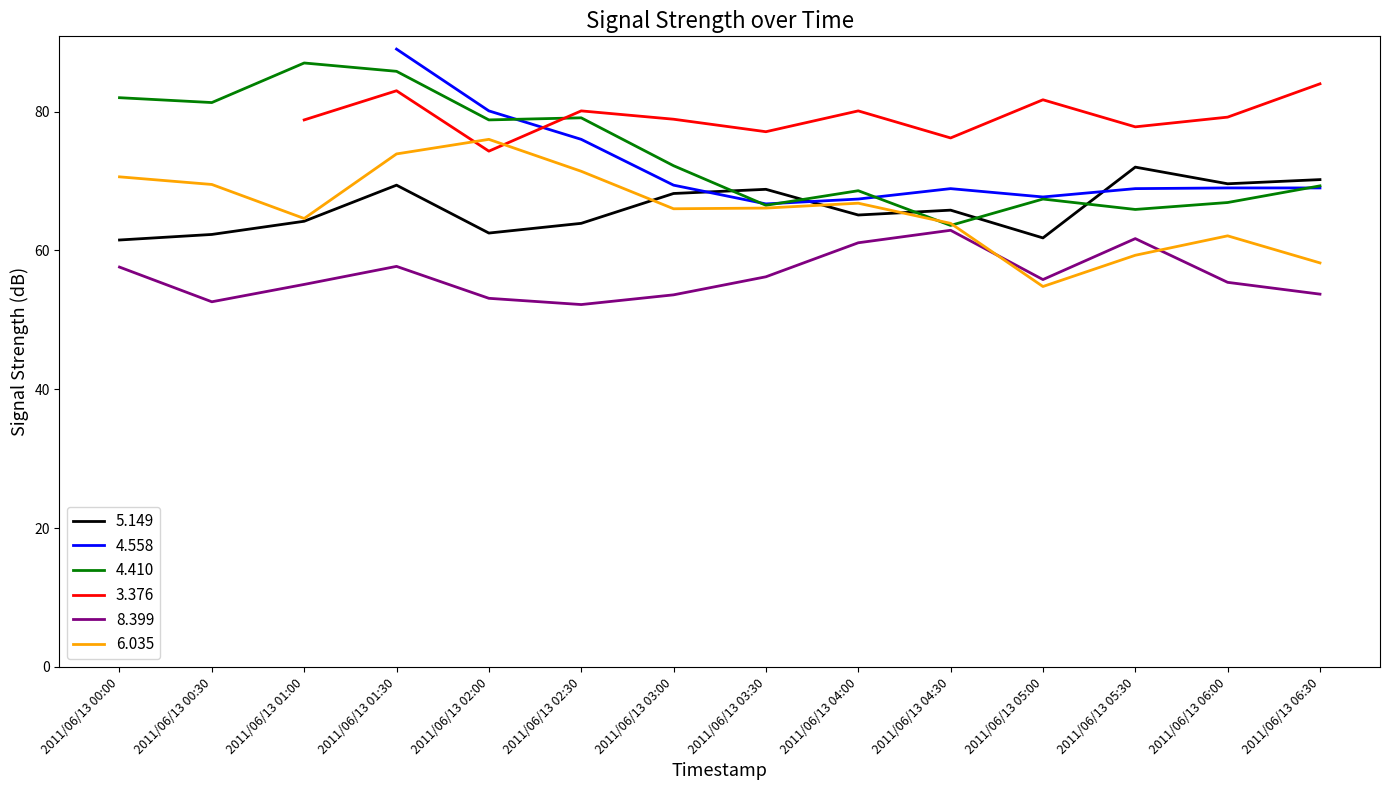

The value of 6.035 at 2011/06/13 01:30 is 129.4. True or false?

False